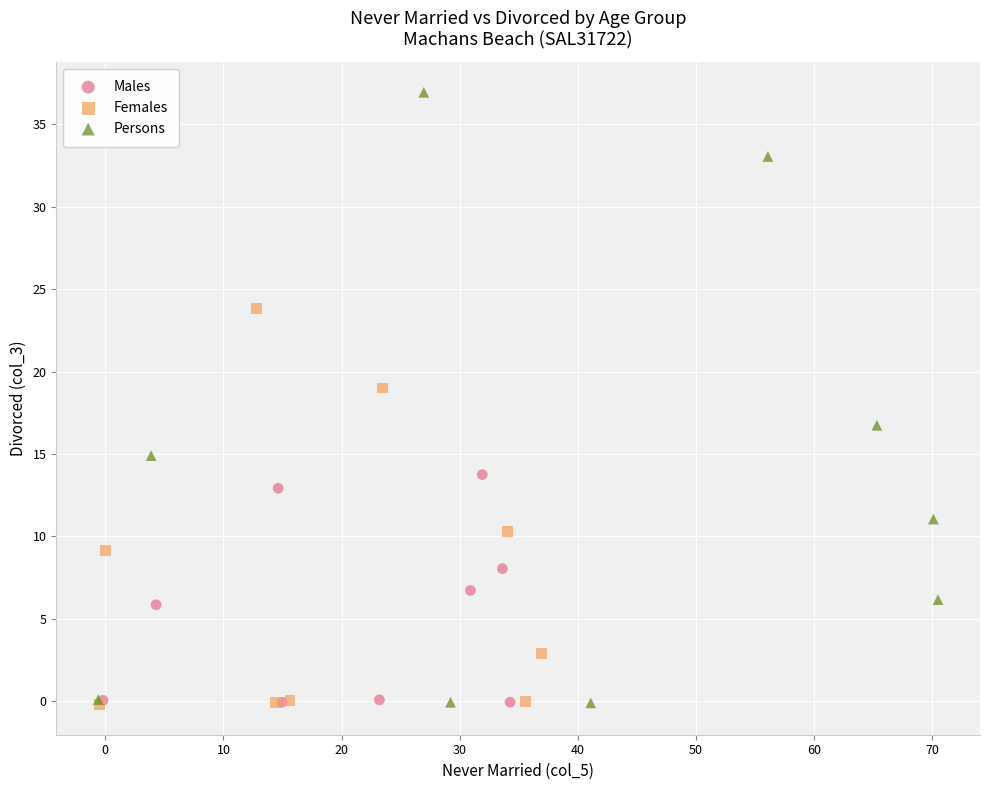

Which series has the widest spread of Y values?

Persons